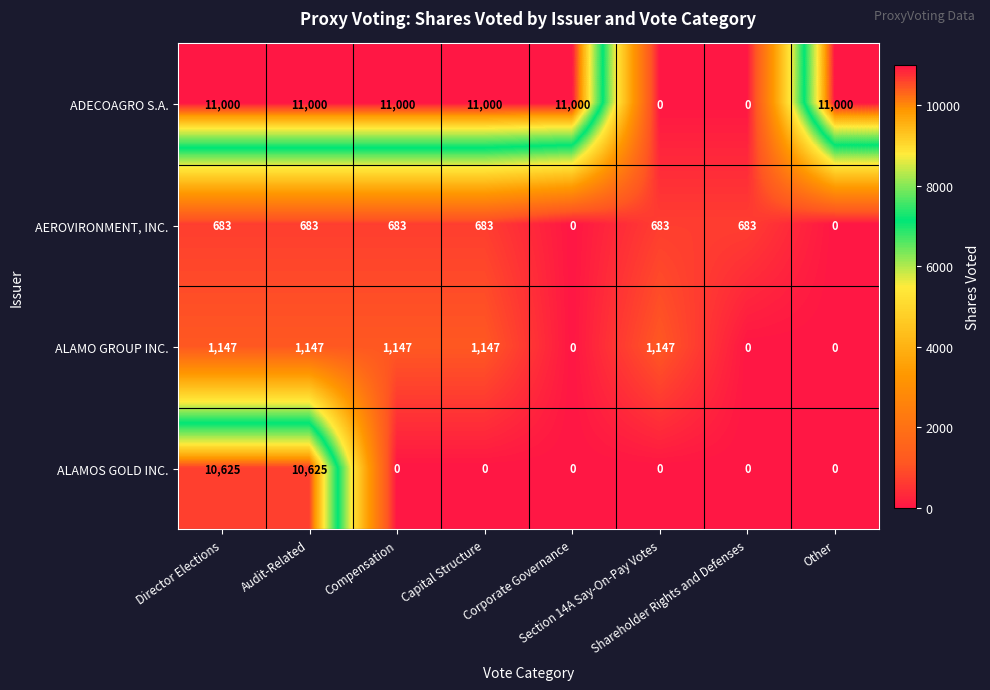

Which series has the largest total across all categories?

ADECOAGRO S.A.